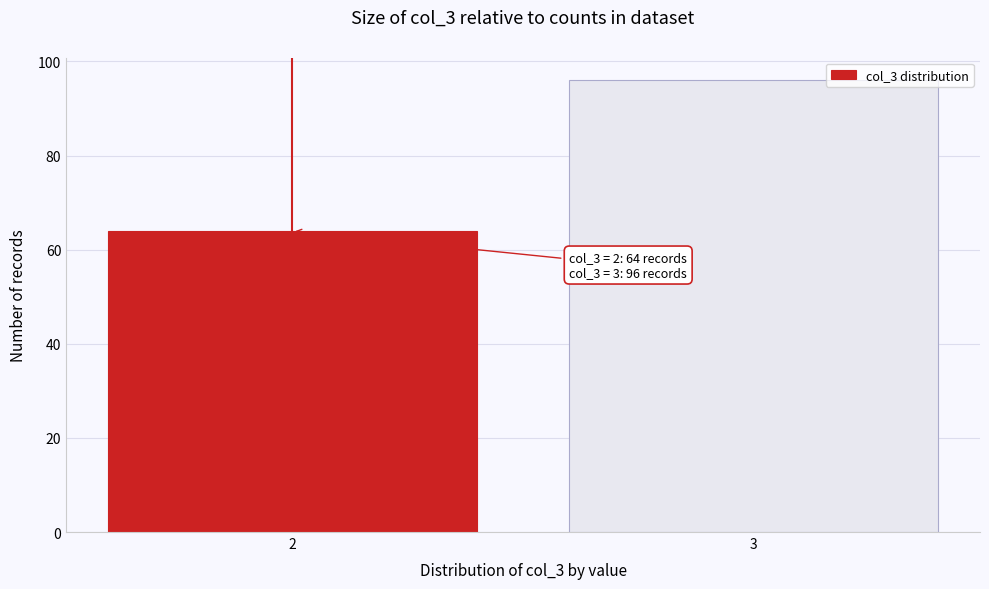

Reading right to left, list all the values displayed in this chart.

96	64